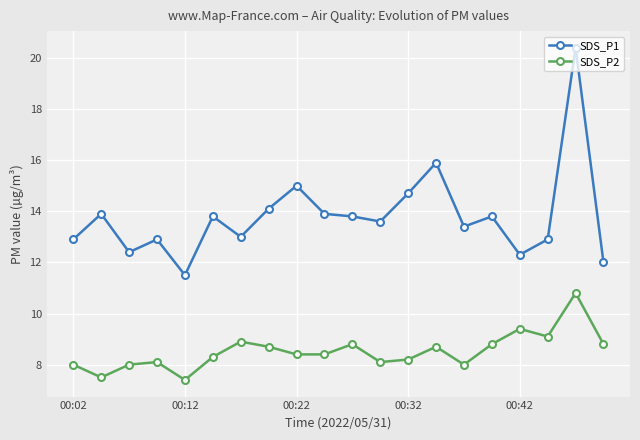

True or false: SDS_P2 and SDS_P1 intersect in this chart.

False